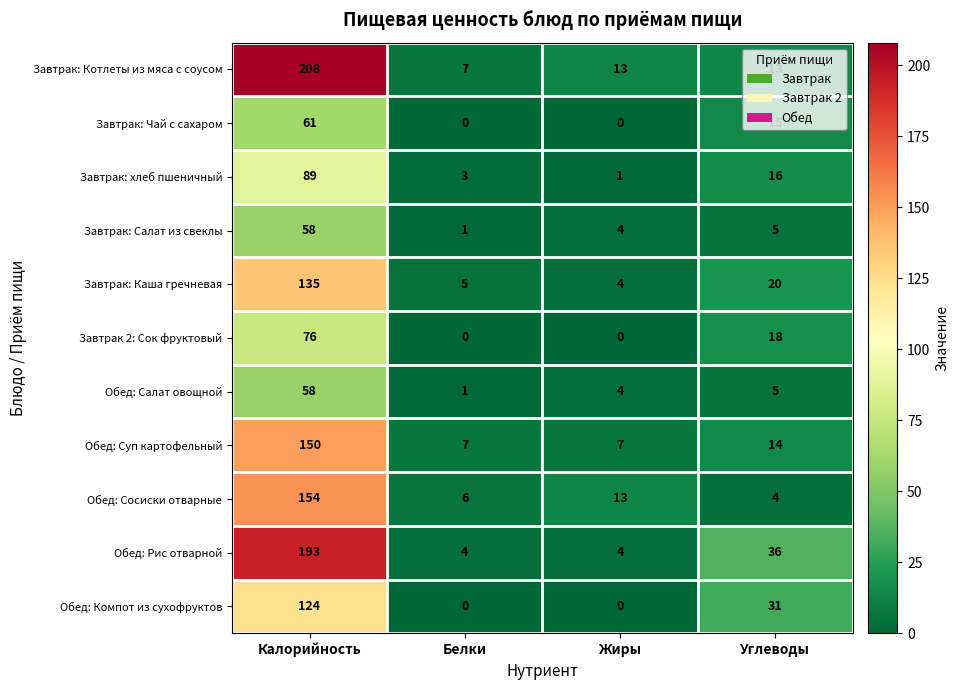

The Обед: Компот из сухофруктов series shows 0 at Белки. True or false?

True